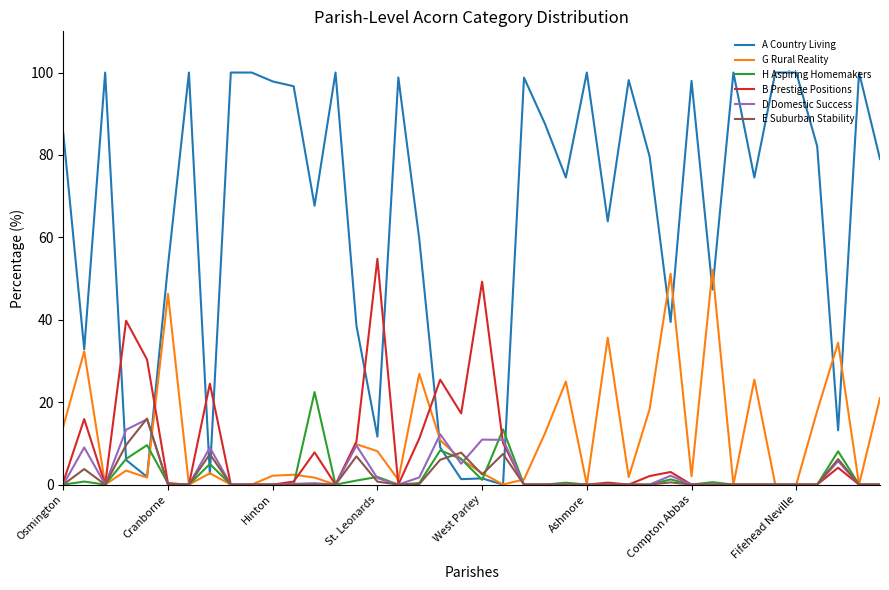

What is the maximum value for B Prestige Positions?

54.8